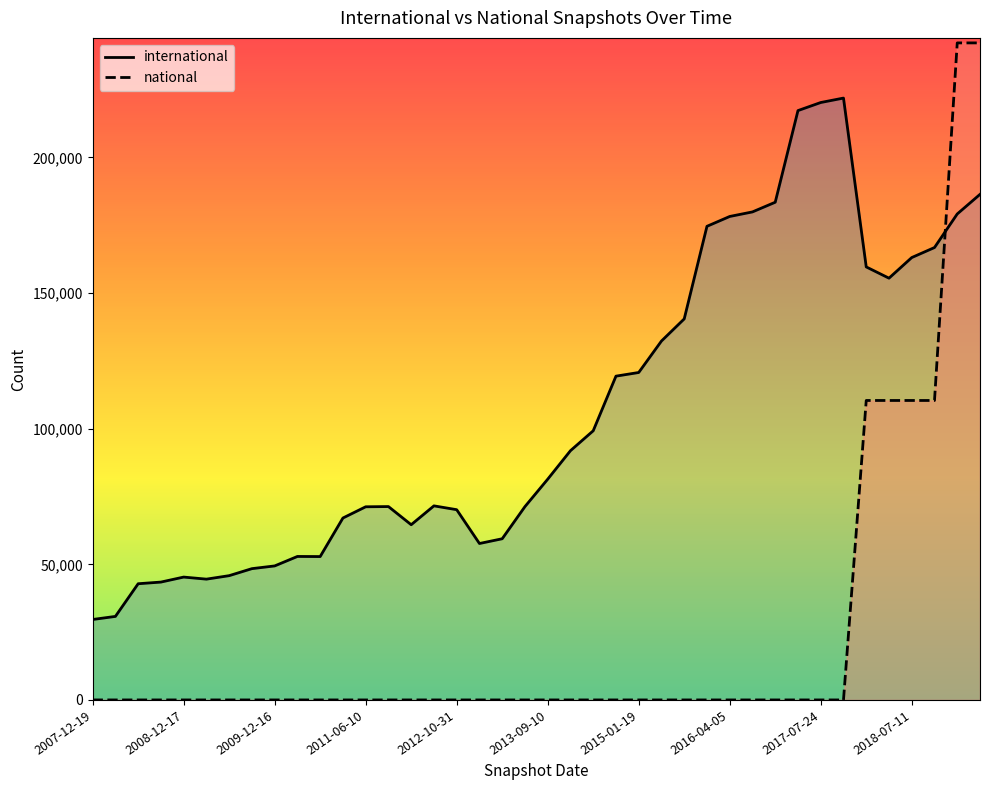

Rank the series at 19 from lowest to highest value.

national, international